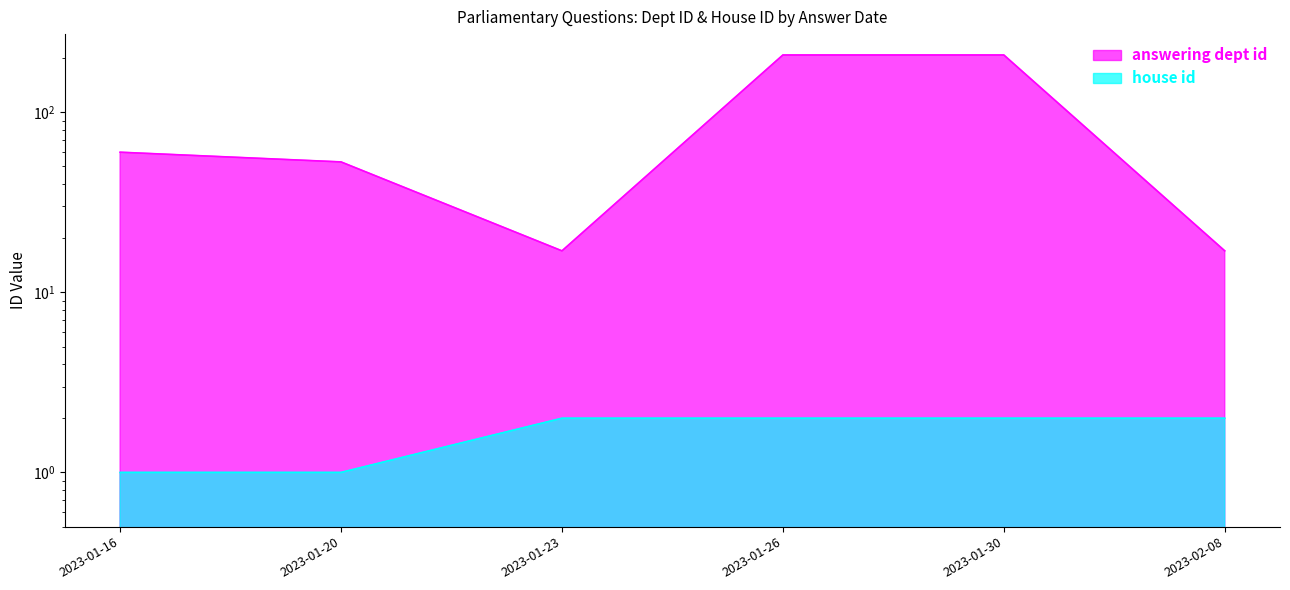

Rank the series by their average value, from lowest to highest.

house id, answering dept id